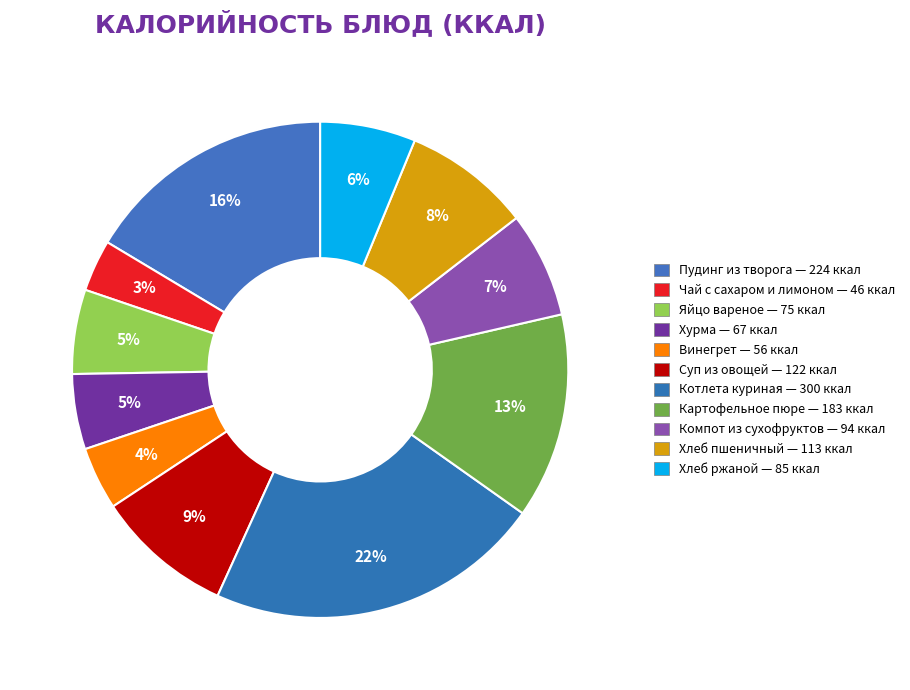

Which has a higher value, Хлеб ржаной or Чай с сахаром и лимоном?

Хлеб ржаной